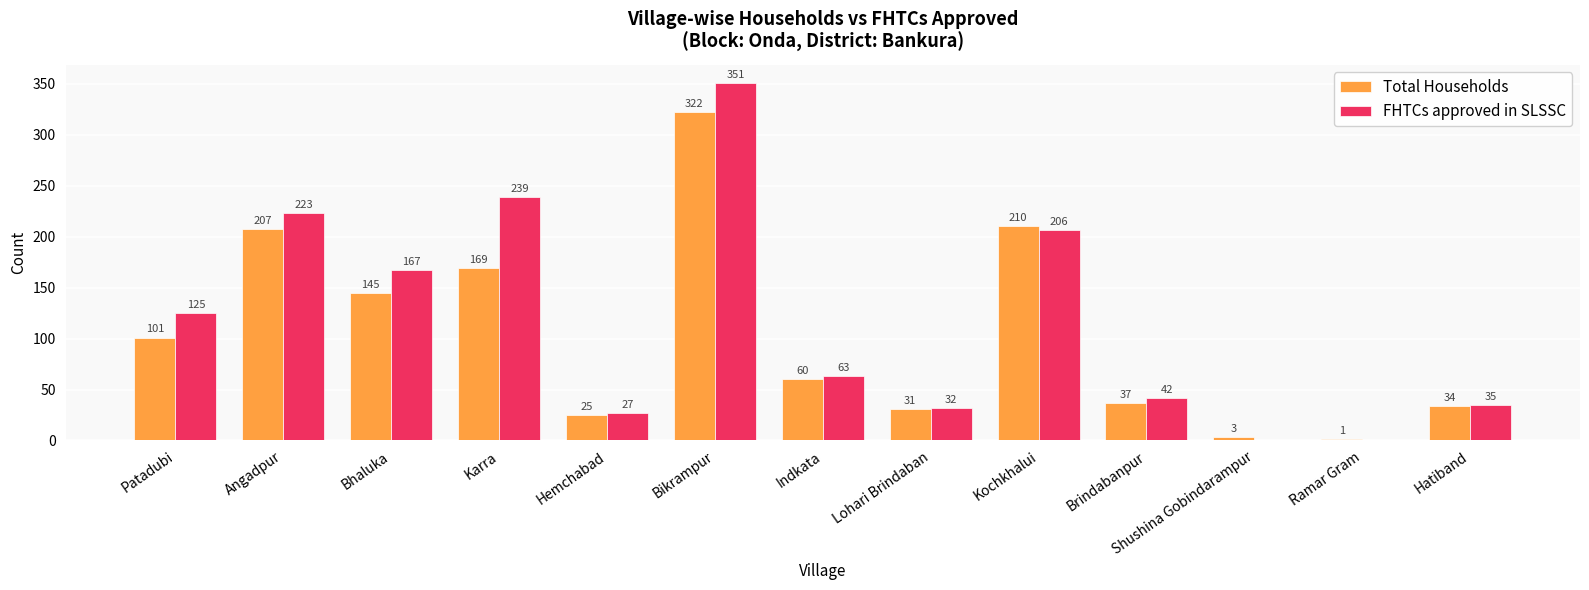

Are the bars grouped side by side (vs. stacked)?

Yes